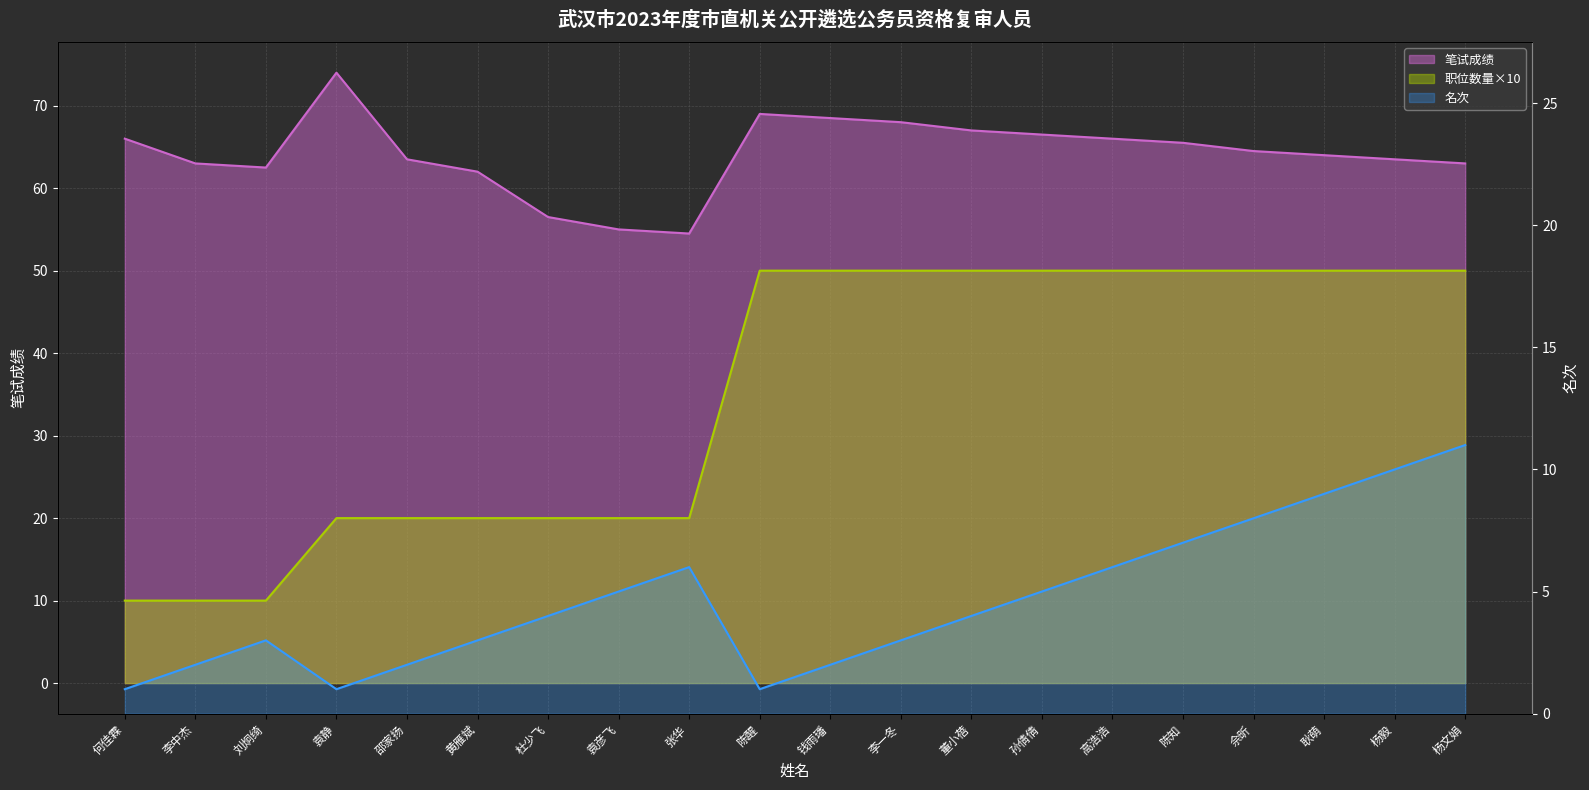

What is the difference between the 笔试成绩 values at 孙倩倩 and 杨毅?

3.0